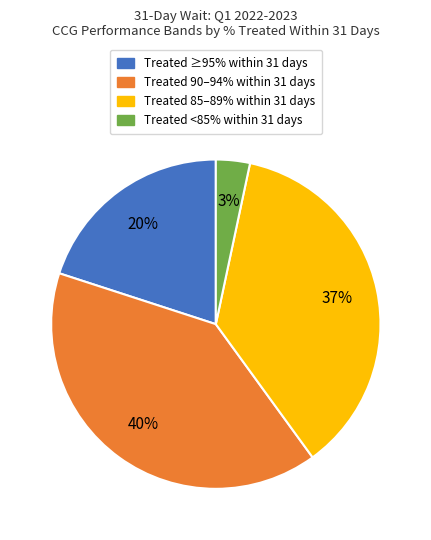

To the nearest percent, what is the difference between the largest and smallest slice percentages?

37%